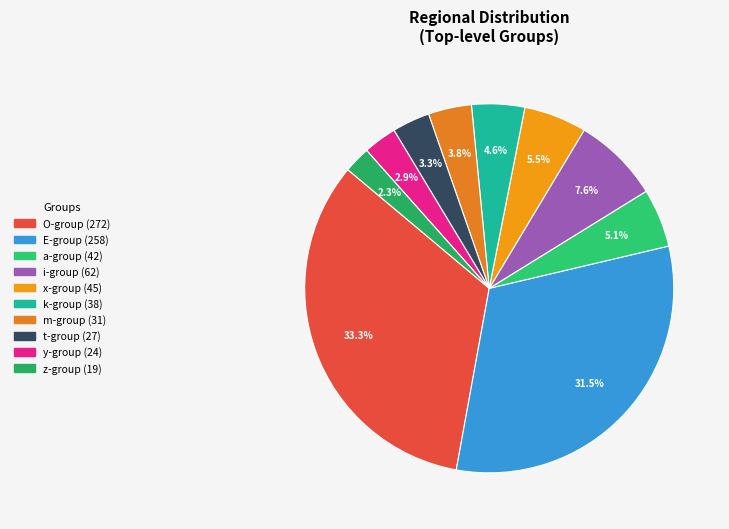

To the nearest percent, what is the difference between the largest and smallest slice percentages?

31%